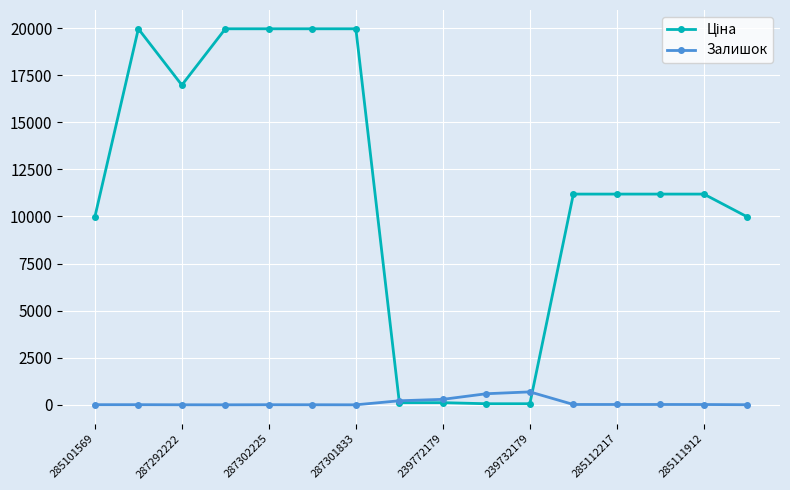

At how many categories does at least one series exceed 5711?

12